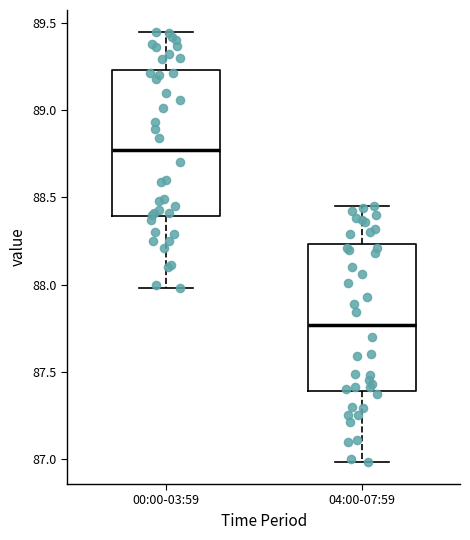

Where is the lower edge of the box for 00:00-03:59 on the y-axis? The values are not printed on the chart, so give them approximately, as read against the axis.

88.40